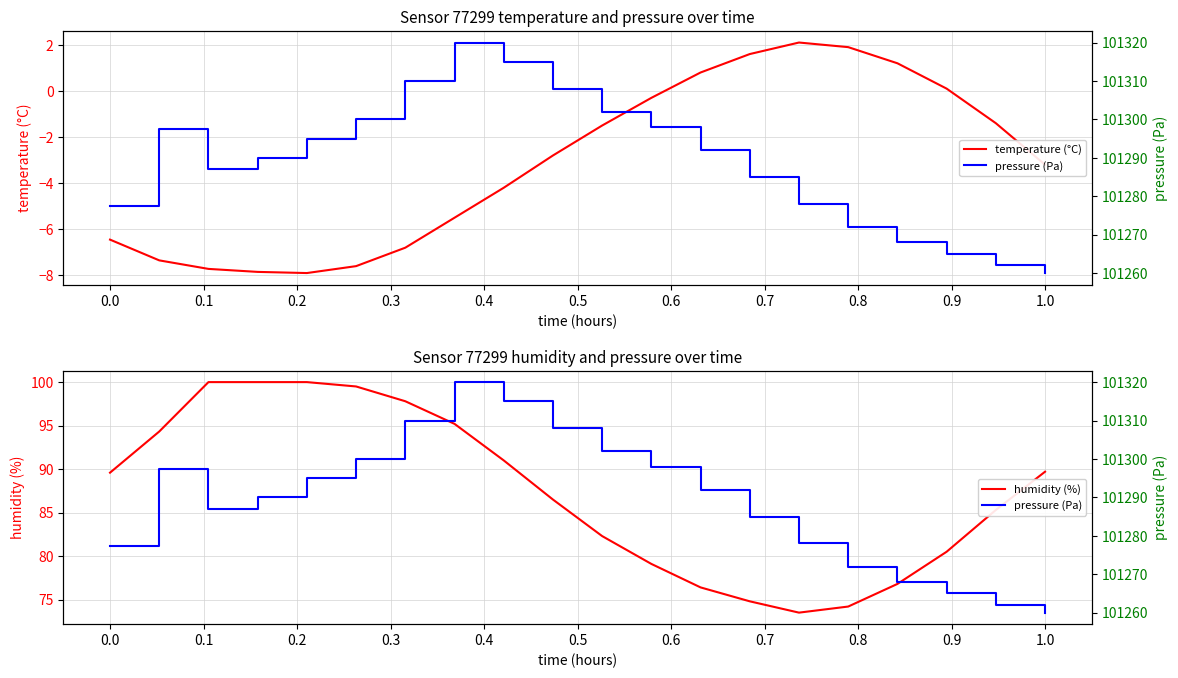

Is it true that temperature (°C) equals -6.5 at 0.0?

True